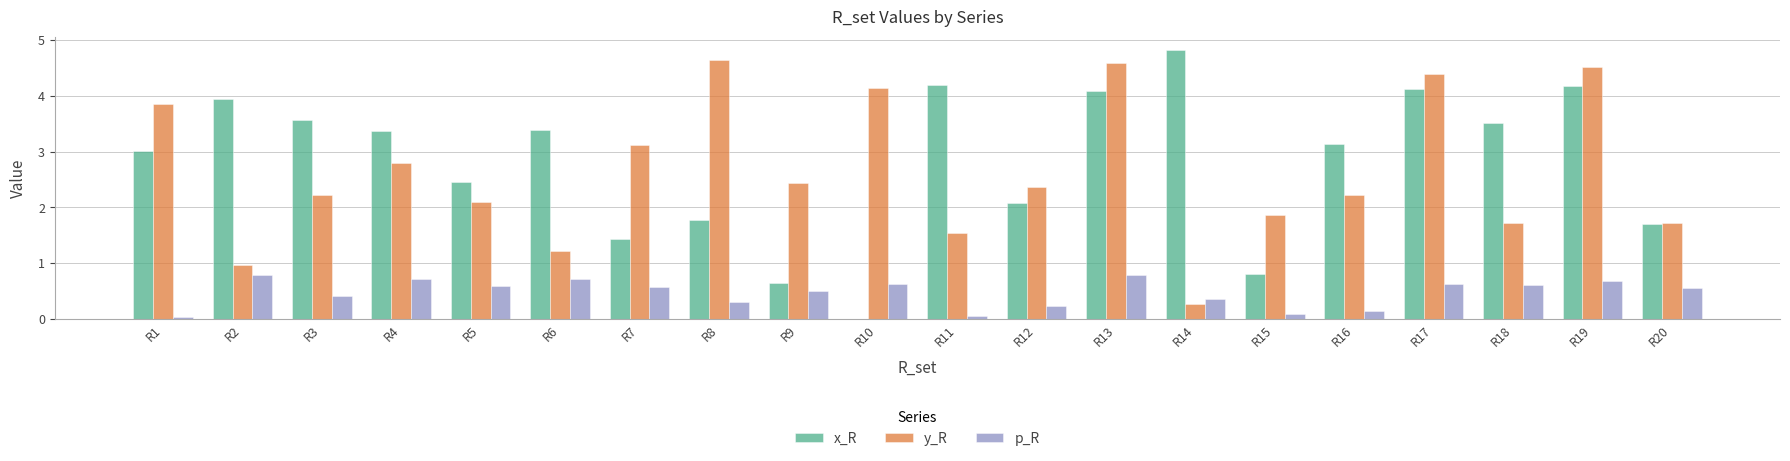

The p_R series shows 0.4 at R14. True or false?

True